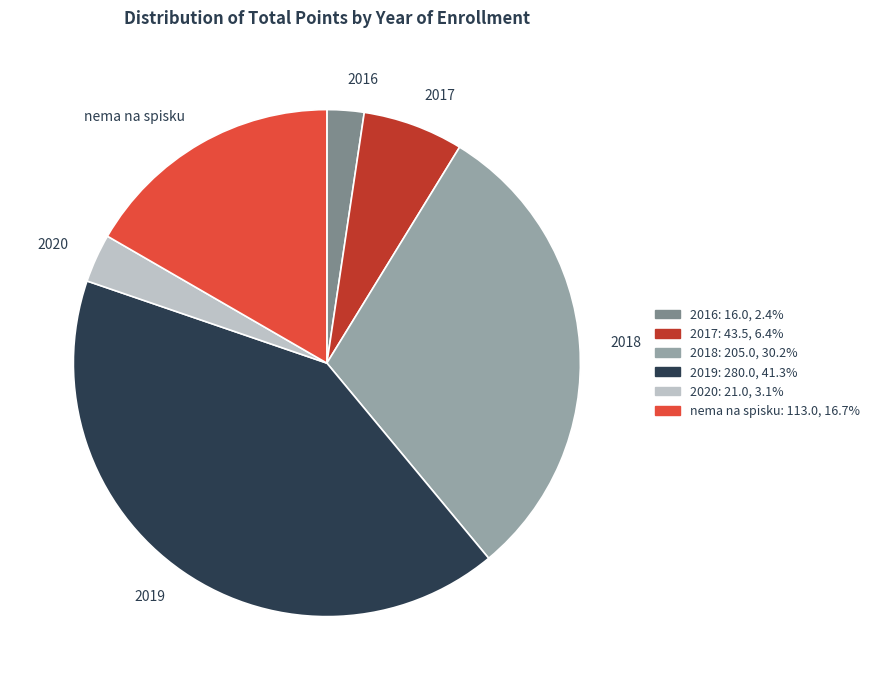

How many slices are in this pie chart?

6